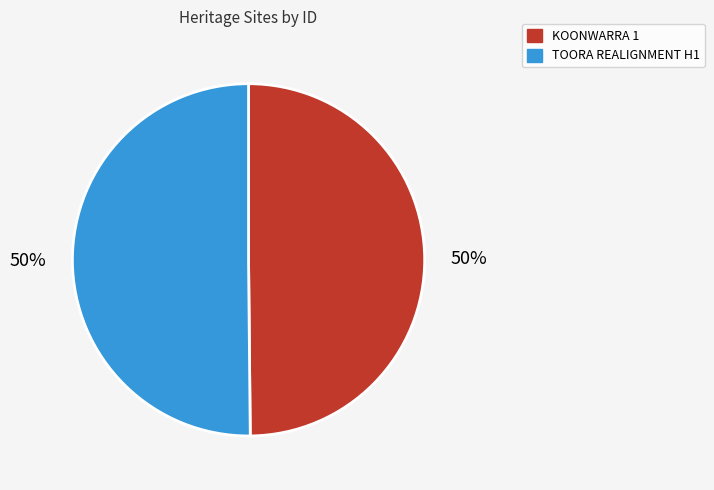

What is the ratio of the value at KOONWARRA 1 to the value at TOORA REALIGNMENT H1?

1.0